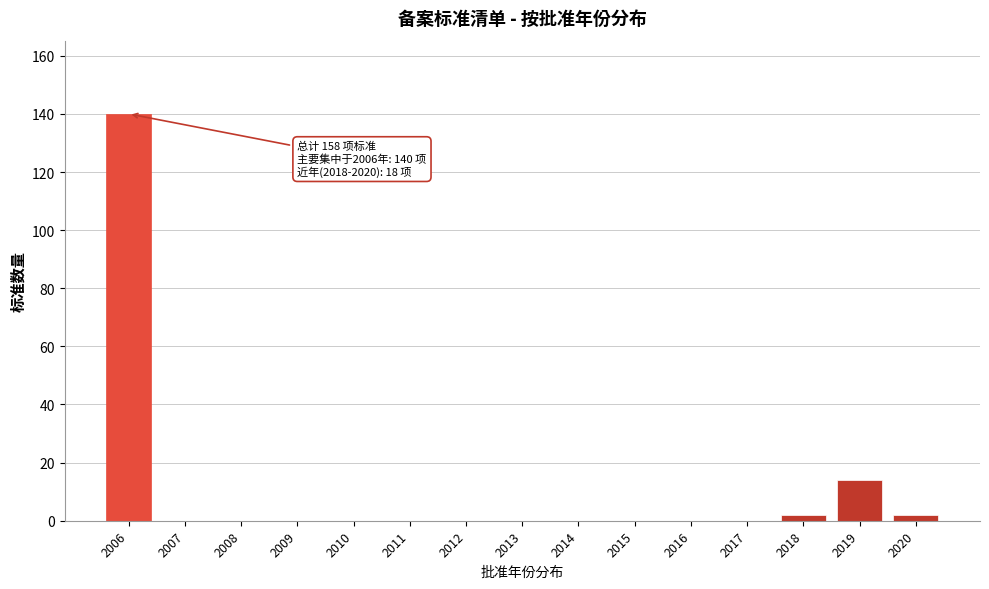

Reading left to right, transcribe all the data shown in this chart.

2006=140	2007=0	2008=0	2009=0	2010=0	2011=0	2012=0	2013=0	2014=0	2015=0	2016=0	2017=0	2018=2	2019=14	2020=2